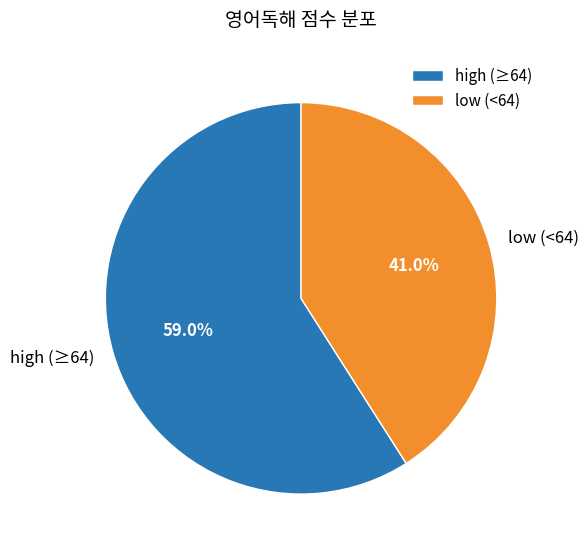

Between low (<64) and high (≥64), which is larger?

high (≥64)